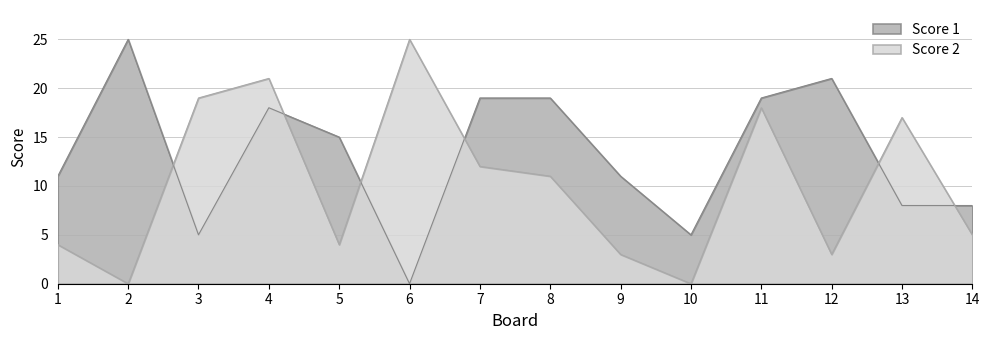

At which category does Score 1 reach its first local valley?

3